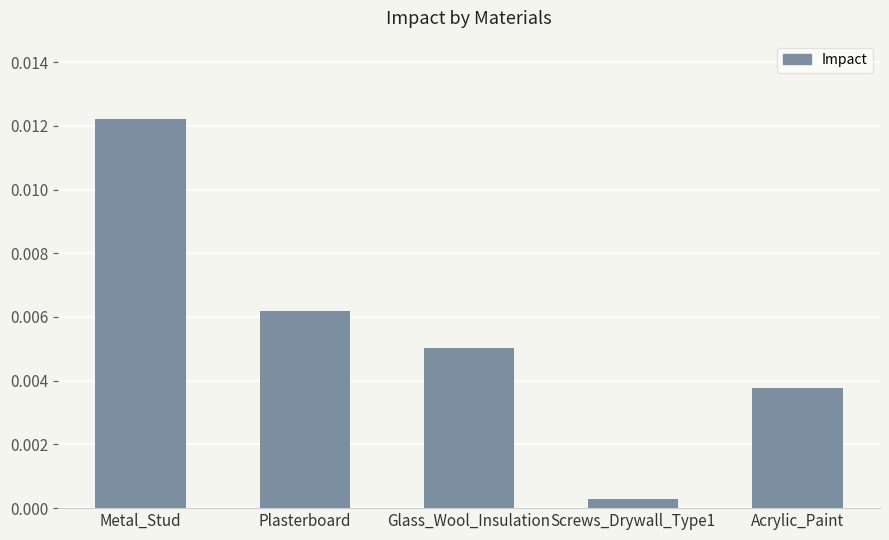

Which category has the highest value across all series?

Metal_Stud